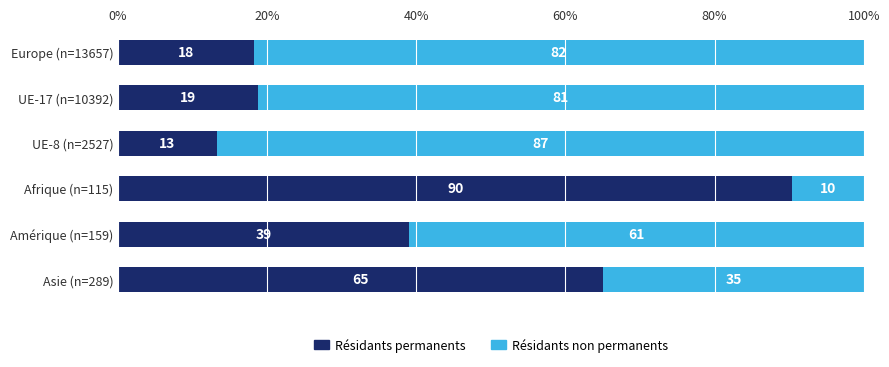

List the labels in order of Résidants permanents value, smallest first.

UE-8 (n=2527), Europe (n=13657), UE-17 (n=10392), Amérique (n=159), Asie (n=289), Afrique (n=115)